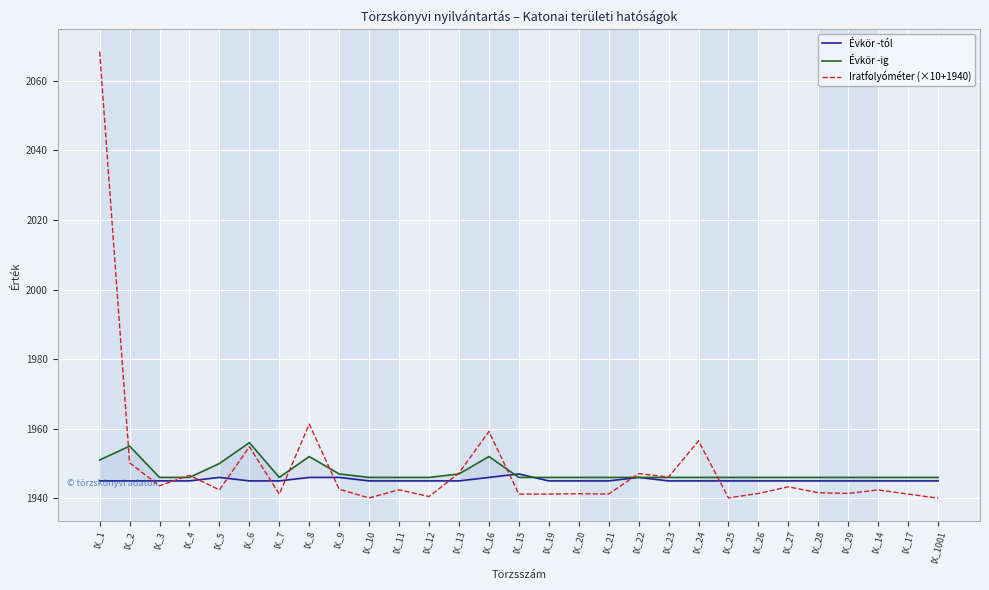

What are all the series names shown in the legend?

Évkör -tól, Évkör -ig, Iratfolyóméter (×10+1940)